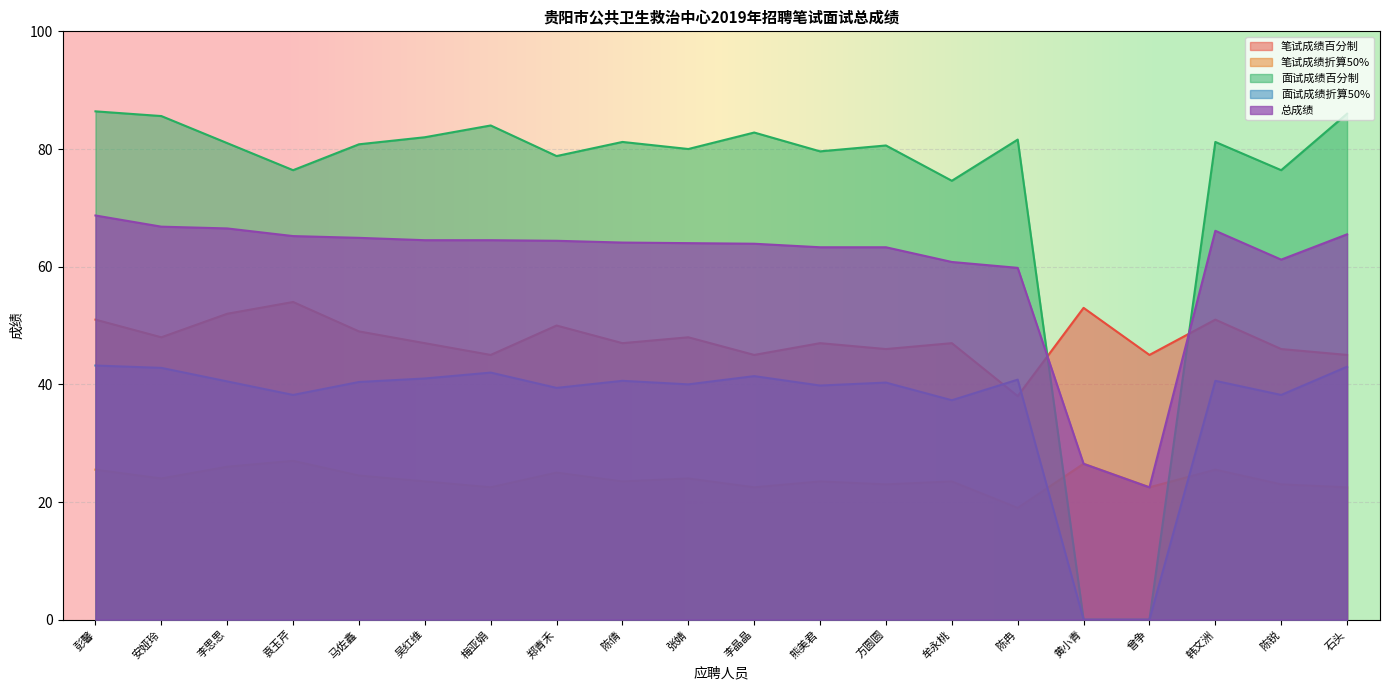

How many distinct data groups are displayed?

5